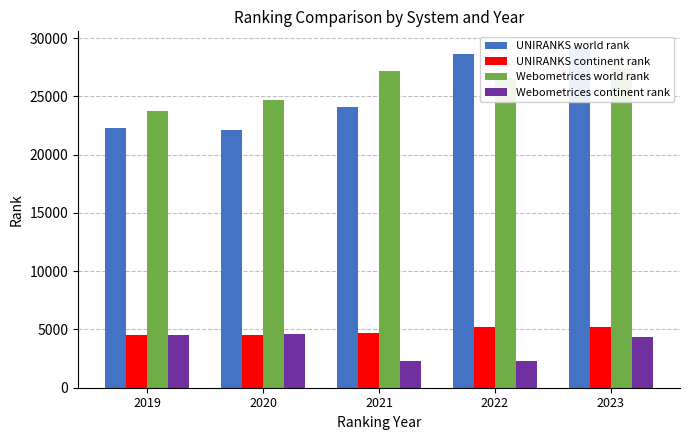

Is it true that UNIRANKS world rank equals 29125 at 2023?

True